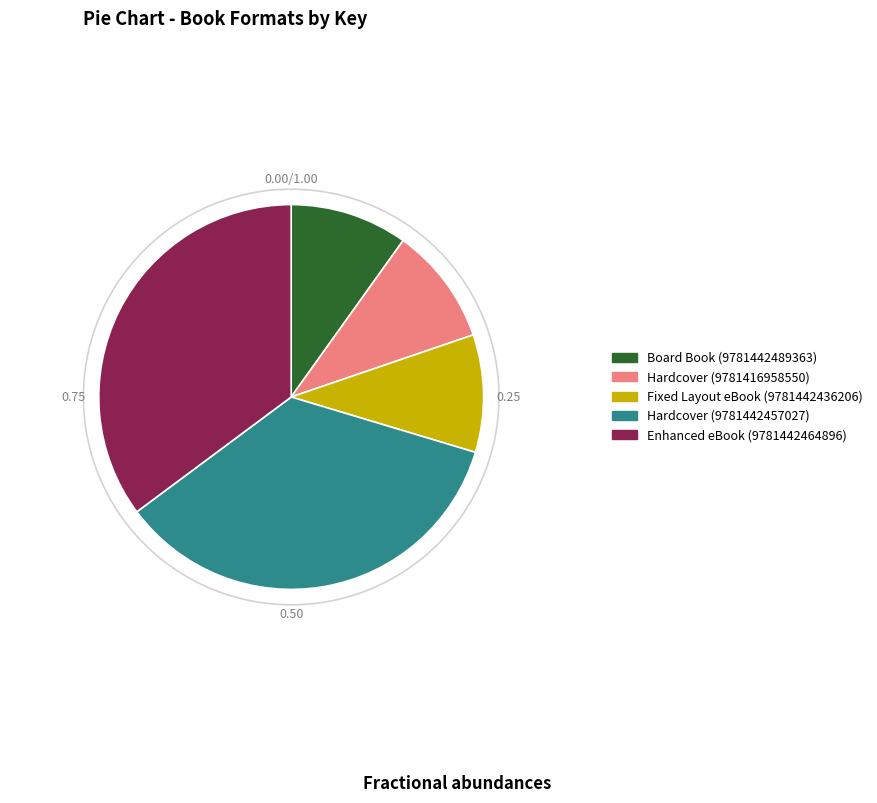

True or false: Board Book (9781442489363) accounts for 18% of the total.

False